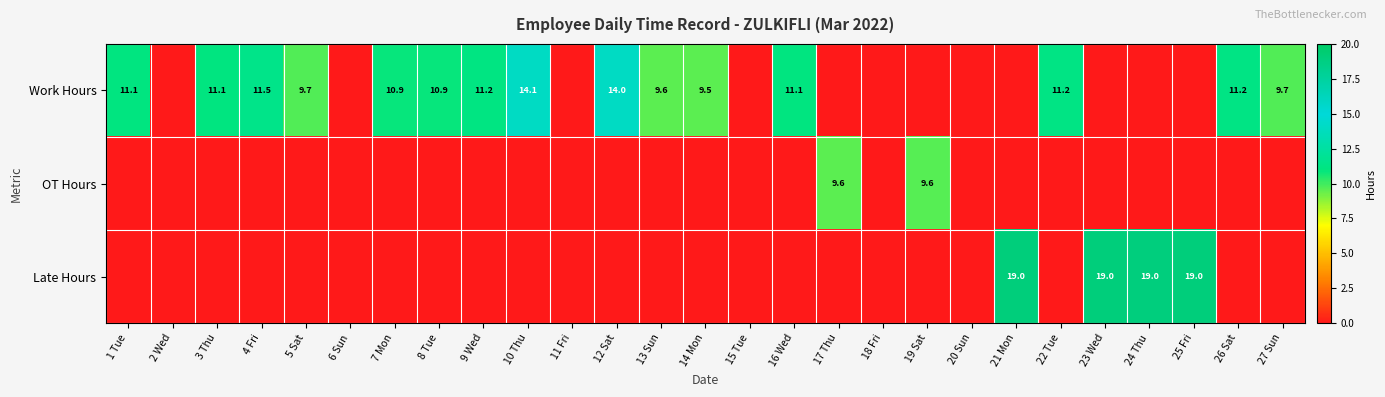

How many data points does each series have?

27